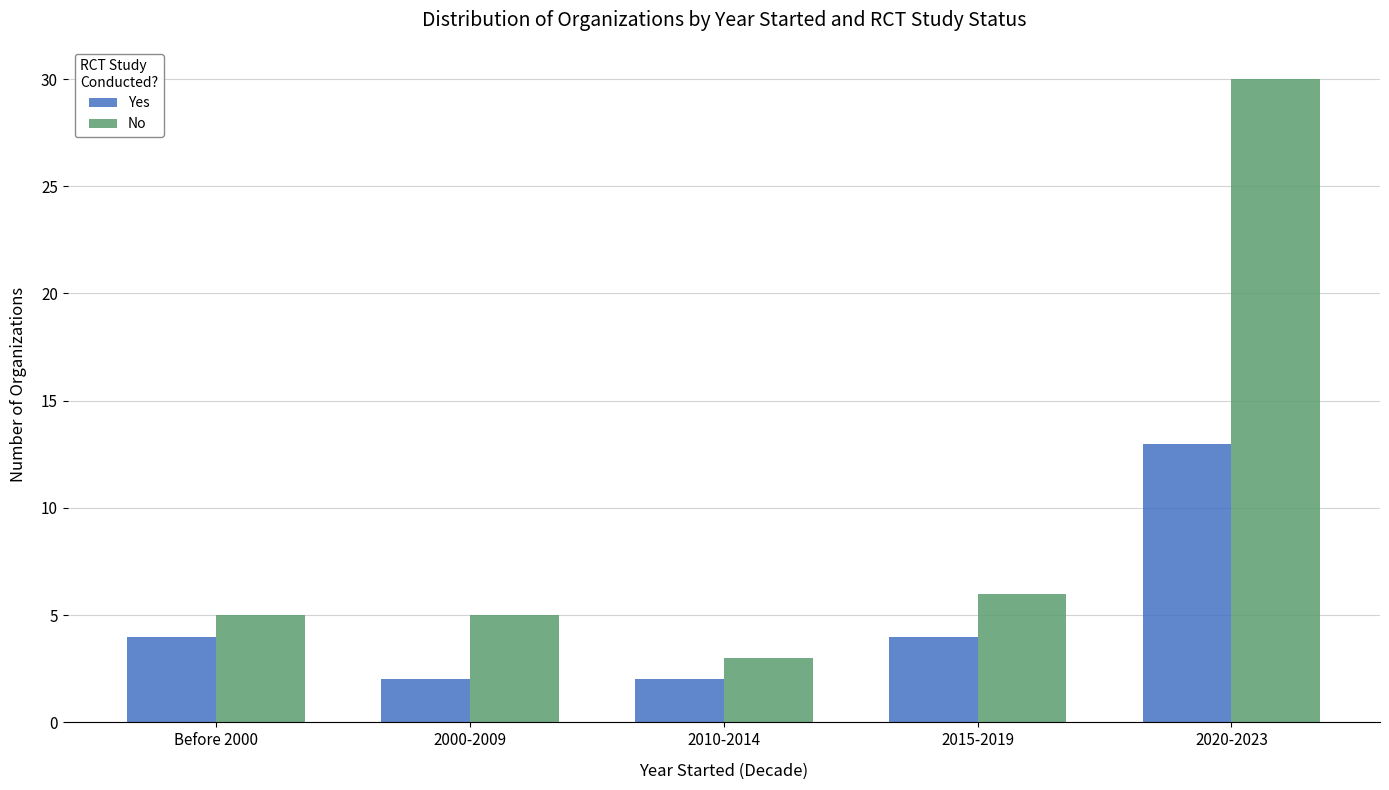

Rank the series by their maximum value, from lowest to highest.

Yes, No